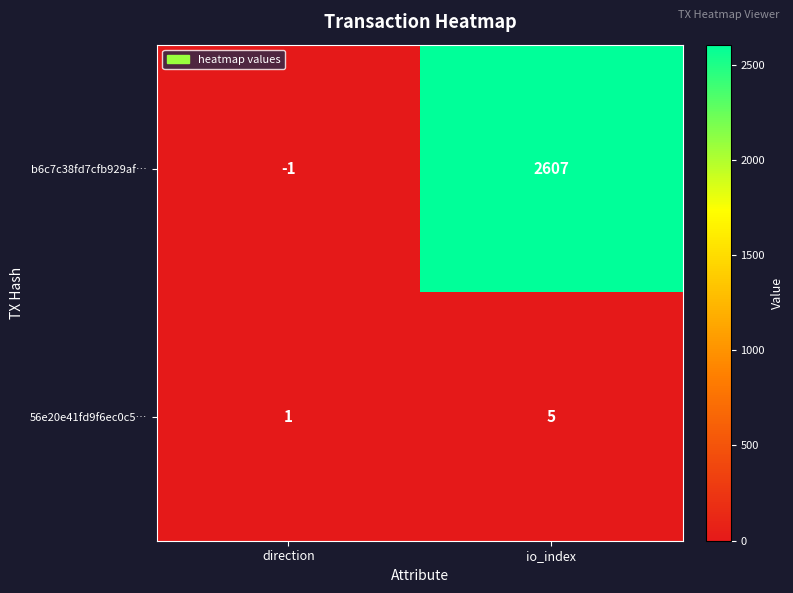

The b6c7c38fd7cfb929af… series shows 2607 at io_index. True or false?

True